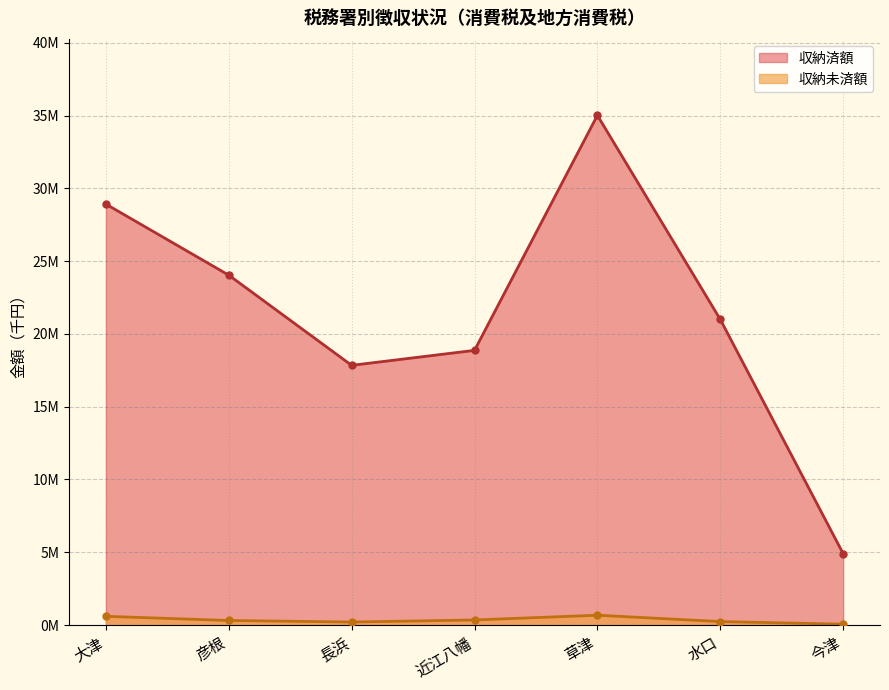

Between 今津 and 近江八幡, which is larger?

近江八幡